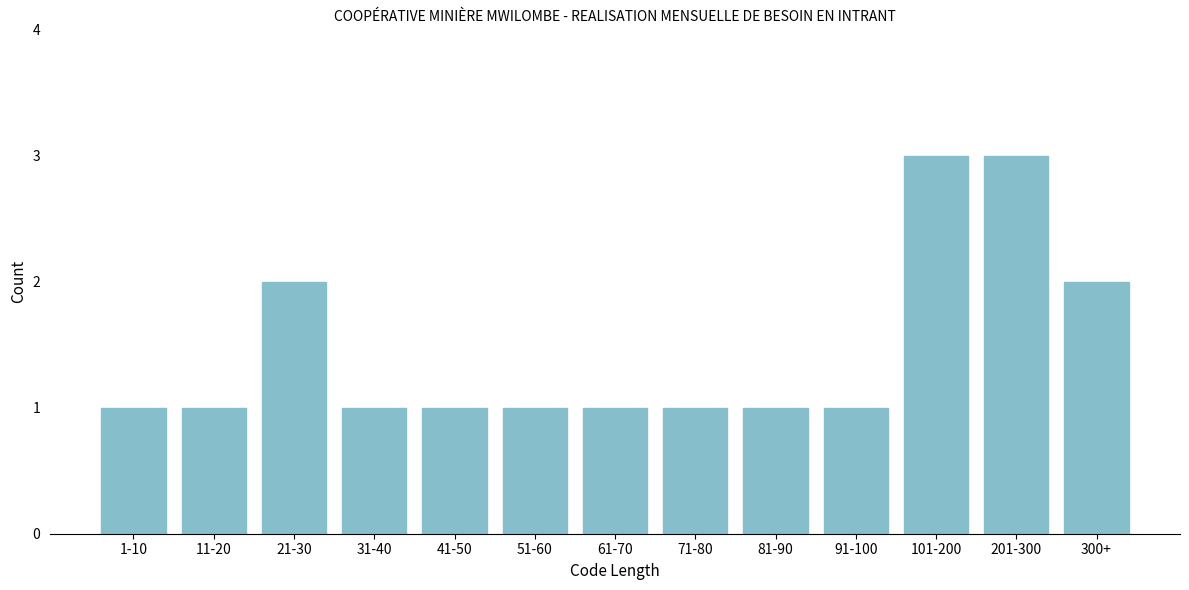

Reading left to right, list all the values displayed in this chart.

1-10=1	11-20=1	21-30=2	31-40=1	41-50=1	51-60=1	61-70=1	71-80=1	81-90=1	91-100=1	101-200=3	201-300=3	300+=2